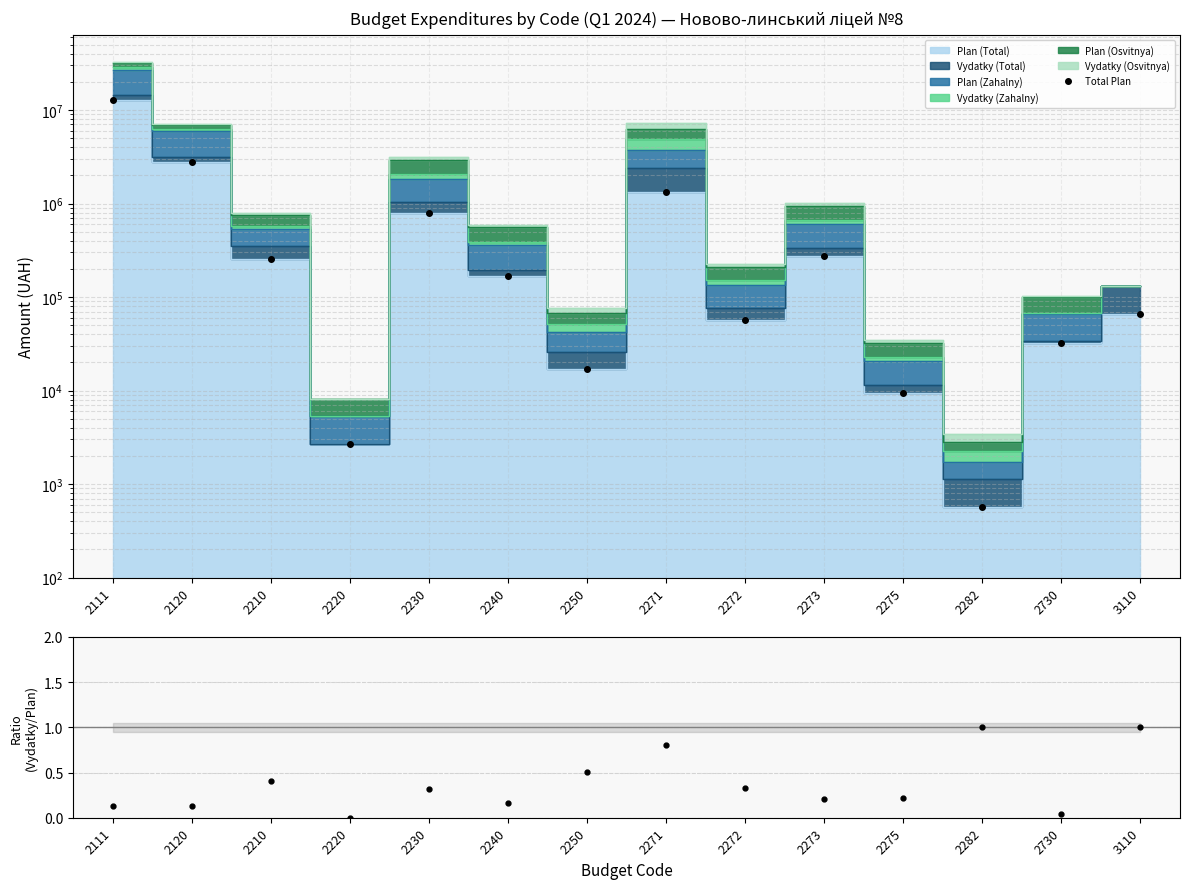

Reading left to right, transcribe all the data shown in this chart.

Total Plan: 2111=12698330.1	2120=2777774.1	2210=252226.3	2220=2700.1	2230=794440.1	2240=166900.1	2250=17000.1	2271=1342450.1	2272=57200.1	2273=276300.1	2275=9400.1	2282=570.1	2730=32500.1	3110=66208.1
Vydatky/Plan: 2111=0.1	2120=0.1	2210=0.4	2220=0.0	2230=0.3	2240=0.2	2250=0.5	2271=0.8	2272=0.3	2273=0.2	2275=0.2	2282=1.0	2730=0.0	3110=1.0